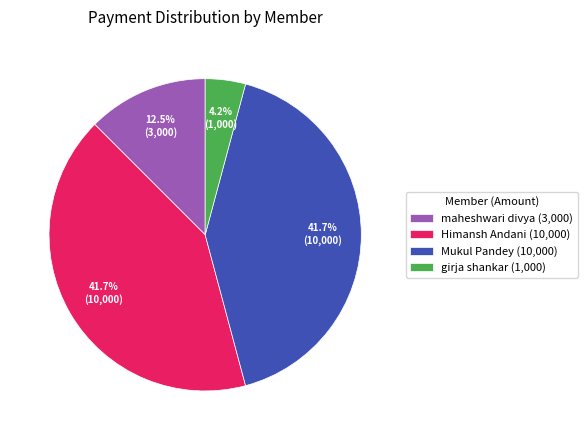

How many slices are in this pie chart?

4